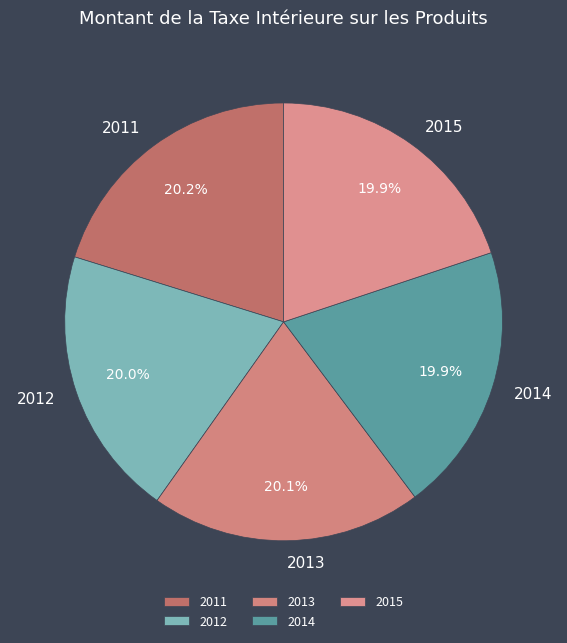

What portion of the pie excludes 2015?

80.1%